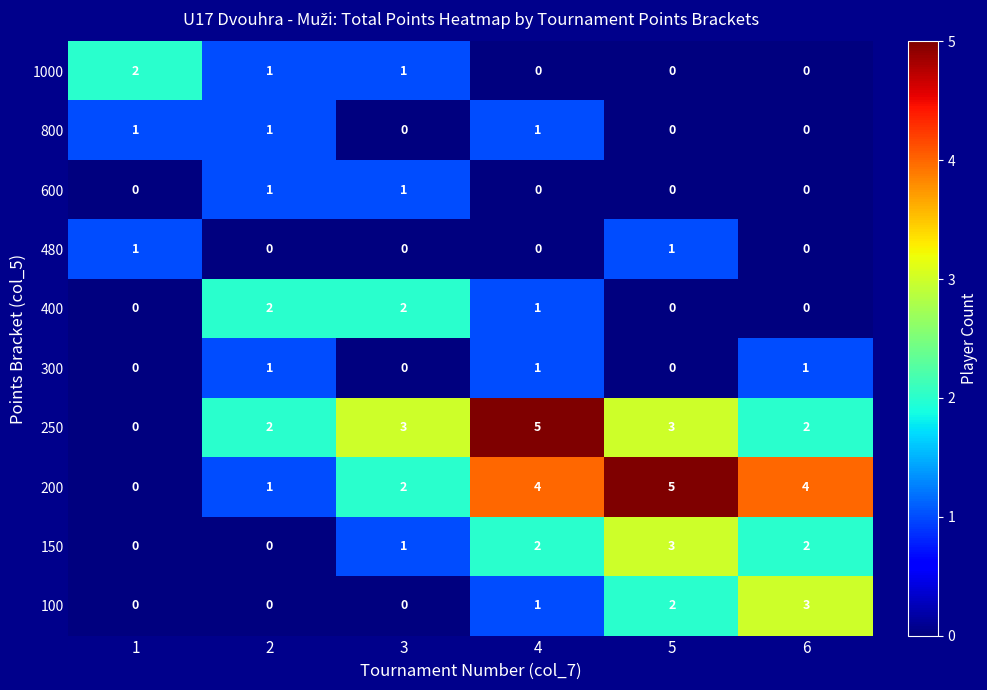

Which series changed the most between 2 and 5?

200